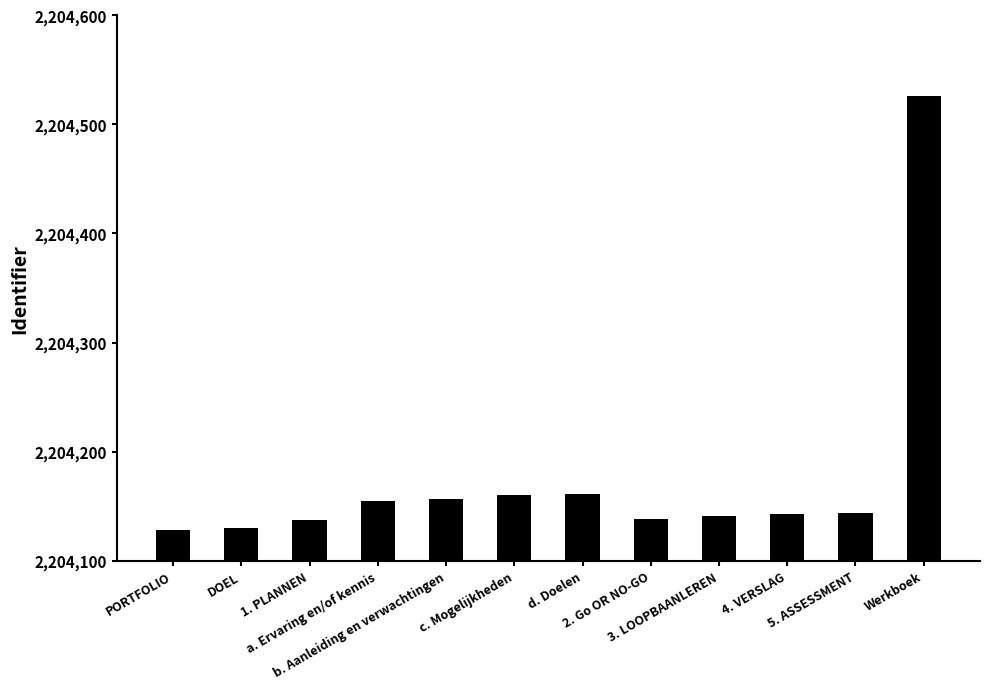

What is the difference between the maximum and second lowest values?

396